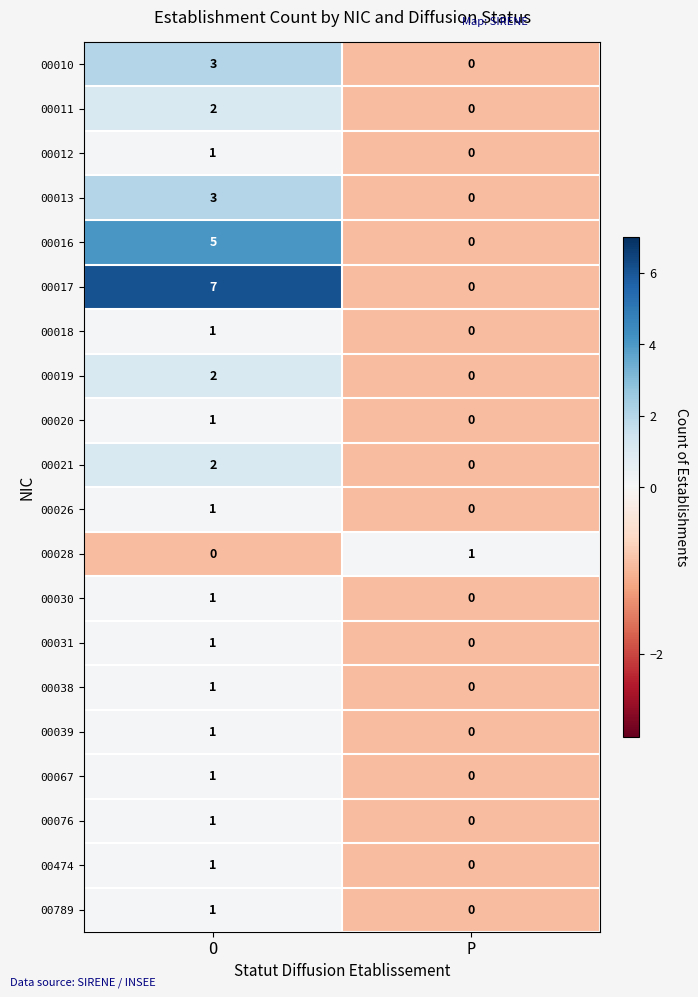

At which label is 00031 closest to 0?

P